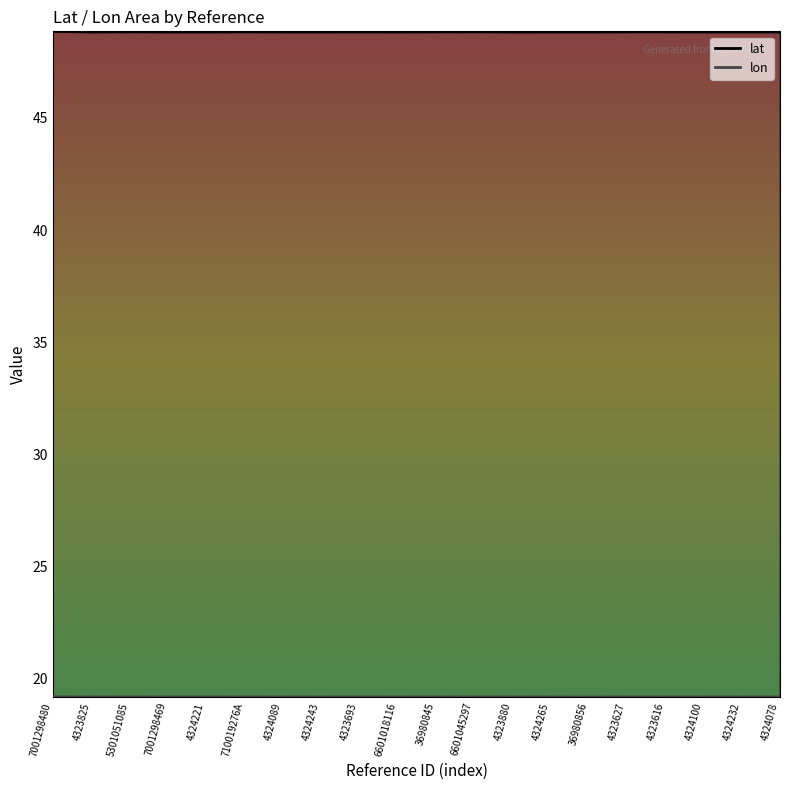

What is the label of the 18th point from the right?

5301051085